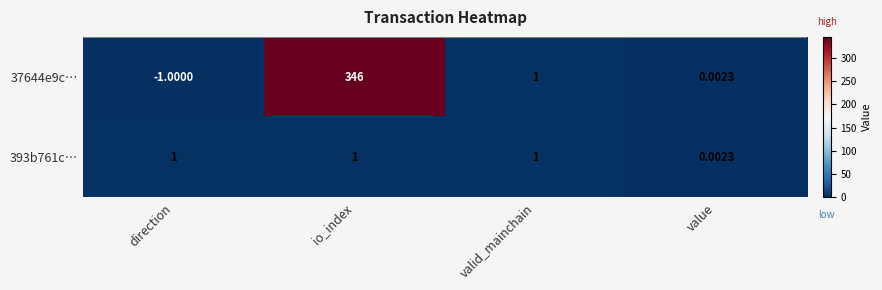

At which label is 37644e9c… closest to 172?

valid_mainchain